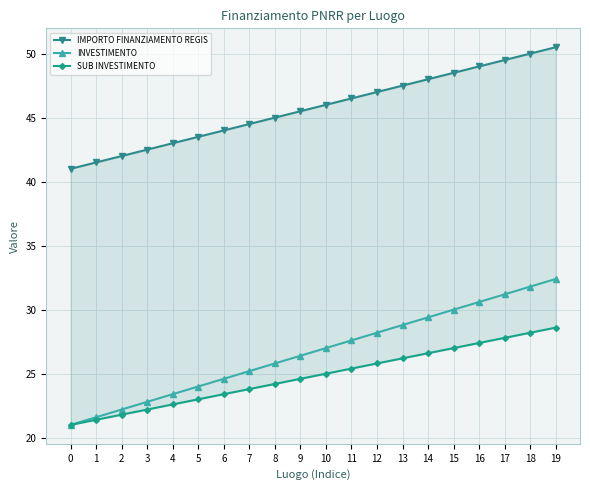

True or false: IMPORTO FINANZIAMENTO REGIS and INVESTIMENTO cross at least once.

False